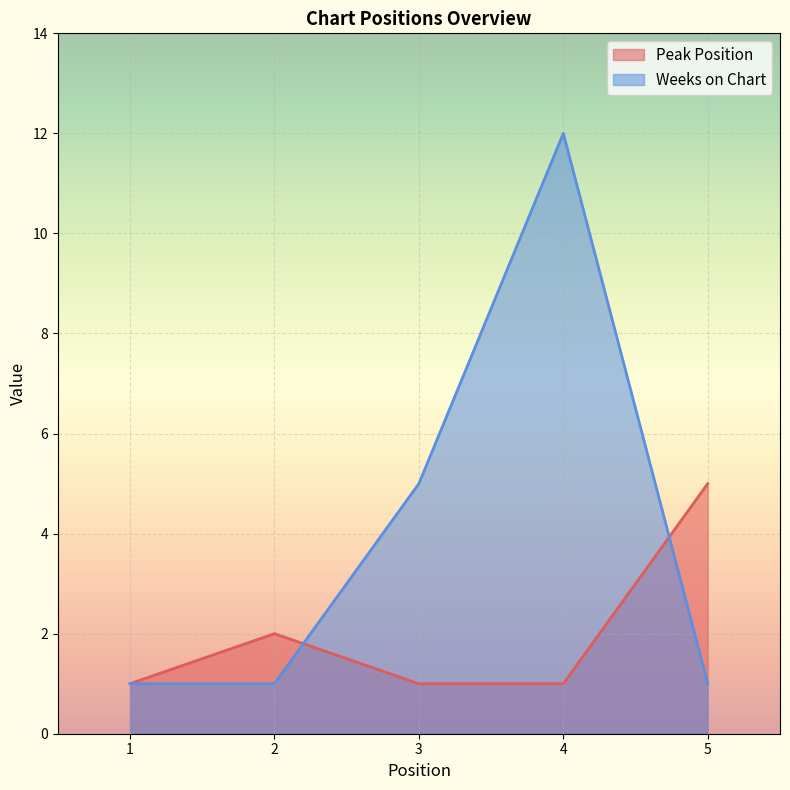

At which category is the sum across all series the highest?

4